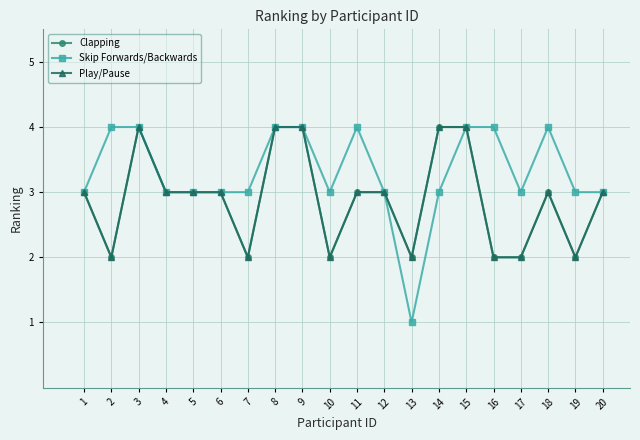

Which series has the largest total across all categories?

Skip Forwards/Backwards